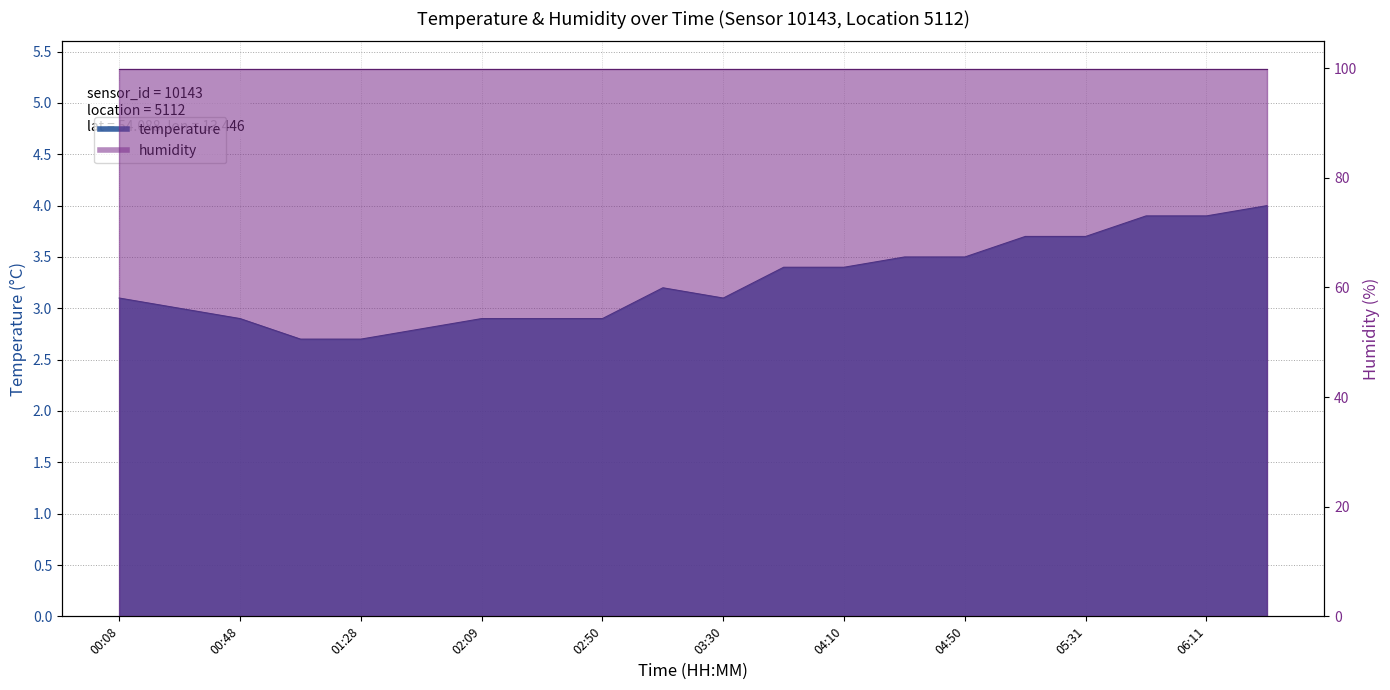

Reading right to left, what are all the values shown in this chart?

4.0	3.9	3.9	3.7	3.7	3.5	3.5	3.4	3.4	3.1	3.2	2.9	2.9	2.9	2.8	2.7	2.7	2.9	3.0	3.1